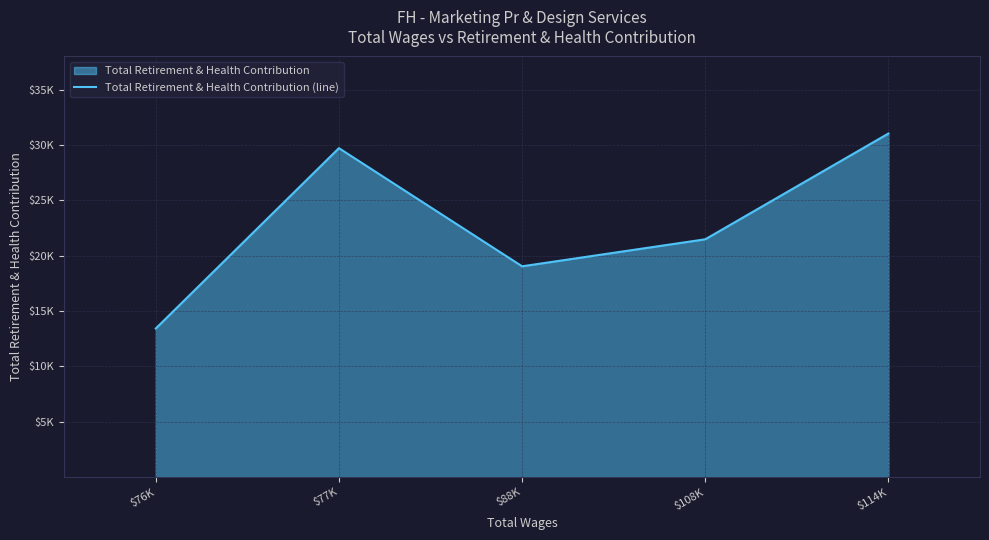

Where is the data nearest to the value 22231?

$108K